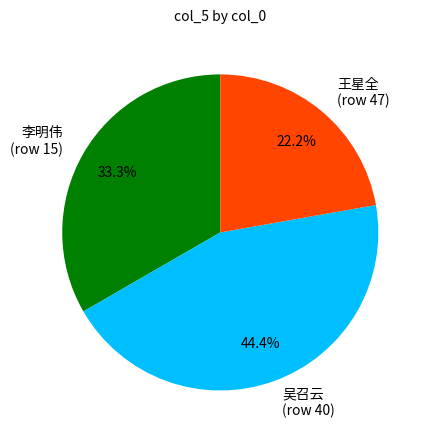

Between 李明伟 (row 15) and 吴召云 (row 40), which is larger?

吴召云 (row 40)